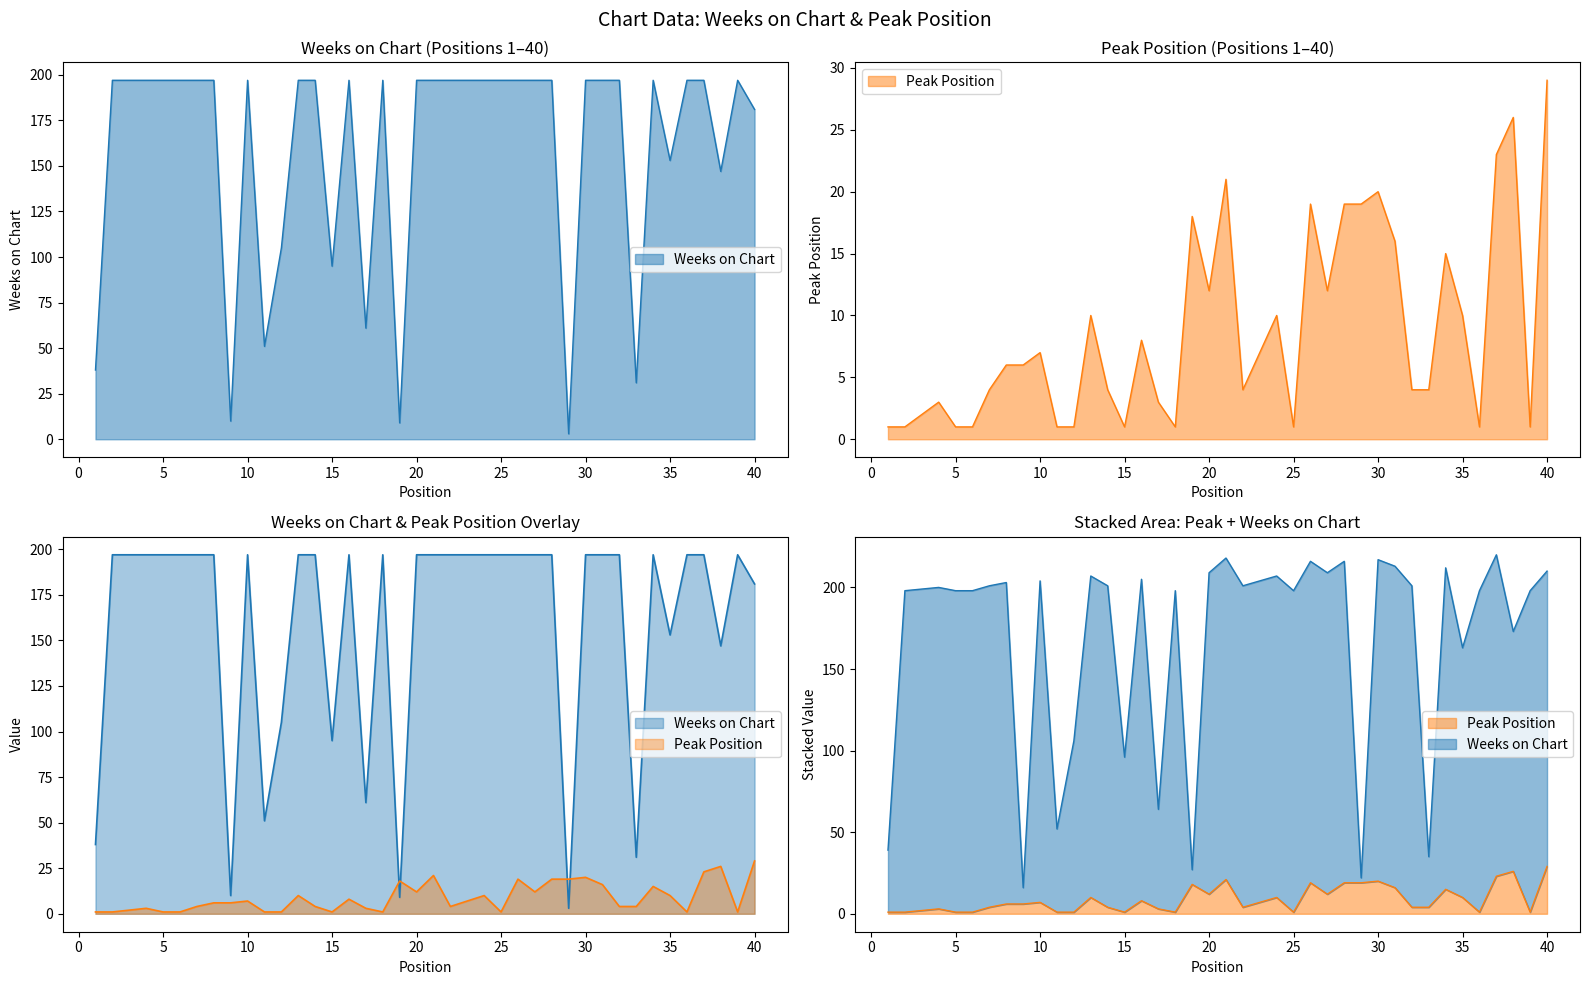

Reading left to right, extract all data points from this chart.

Weeks on Chart: 1=38	2=197	3=197	4=197	5=197	6=197	7=197	8=197	9=10	10=197	11=51	12=105	13=197	14=197	15=95	16=197	17=61	18=197	19=9	20=197	21=197	22=197	23=197	24=197	25=197	26=197	27=197	28=197	29=3	30=197	31=197	32=197	33=31	34=197	35=153	36=197	37=197	38=147	39=197	40=181
Peak Position: 1=1	2=1	3=2	4=3	5=1	6=1	7=4	8=6	9=6	10=7	11=1	12=1	13=10	14=4	15=1	16=8	17=3	18=1	19=18	20=12	21=21	22=4	23=7	24=10	25=1	26=19	27=12	28=19	29=19	30=20	31=16	32=4	33=4	34=15	35=10	36=1	37=23	38=26	39=1	40=29